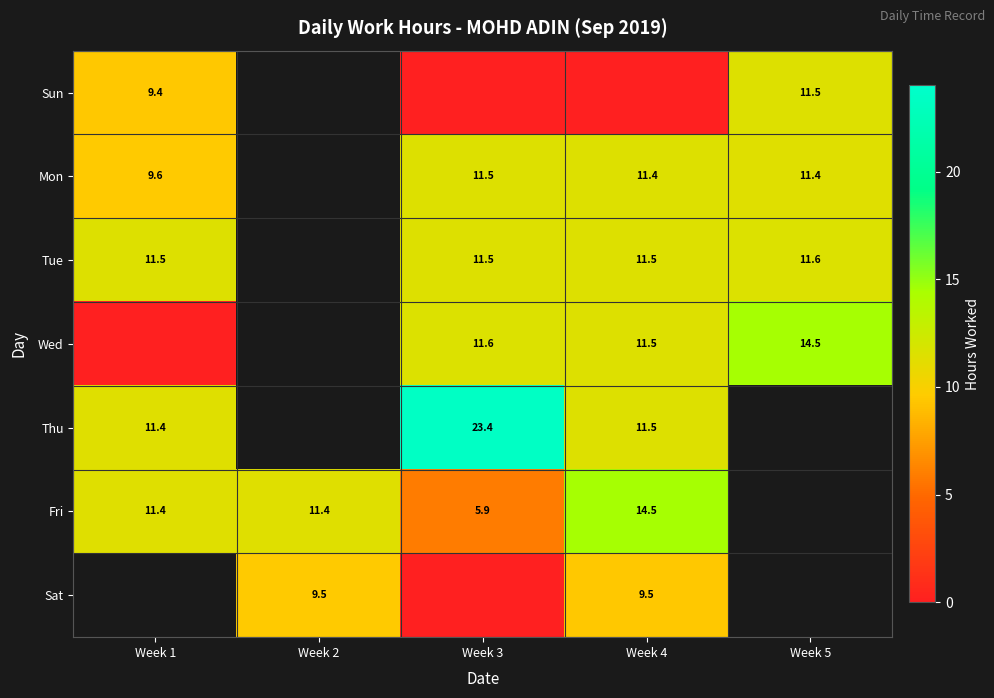

How many data points in Fri are less than 11?

1